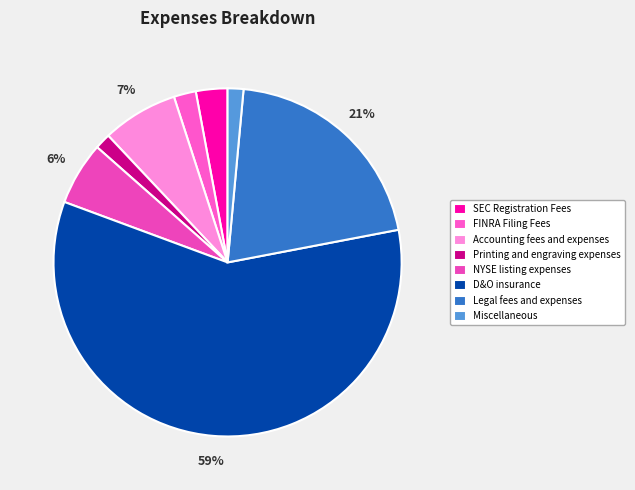

Which slice is the largest?

D&O insurance